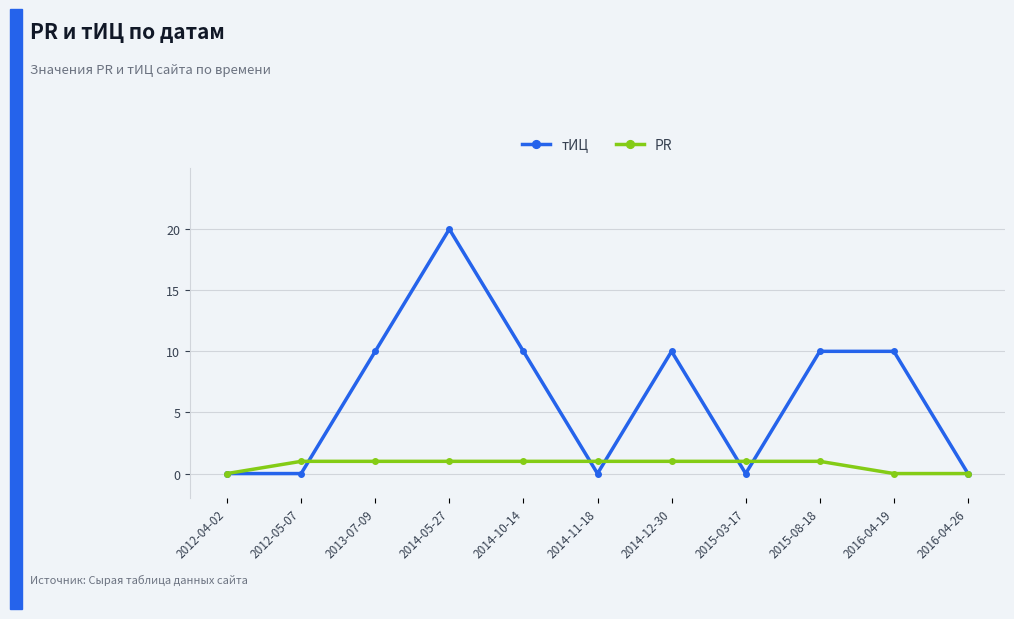

Between 2014-10-14 and 2015-03-17, which series saw the biggest shift?

тИЦ